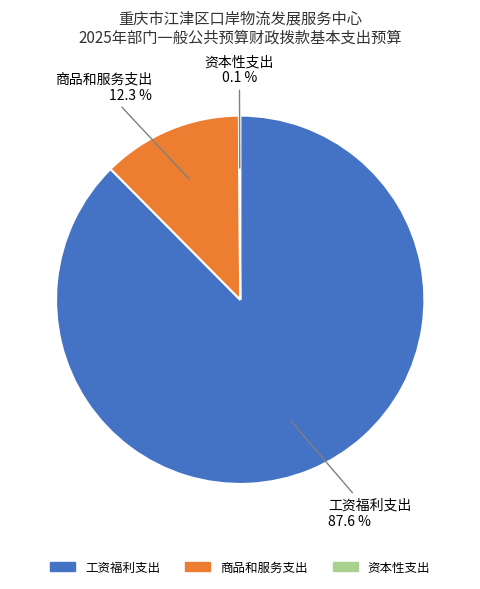

What is the largest slice in the pie chart?

工资福利支出